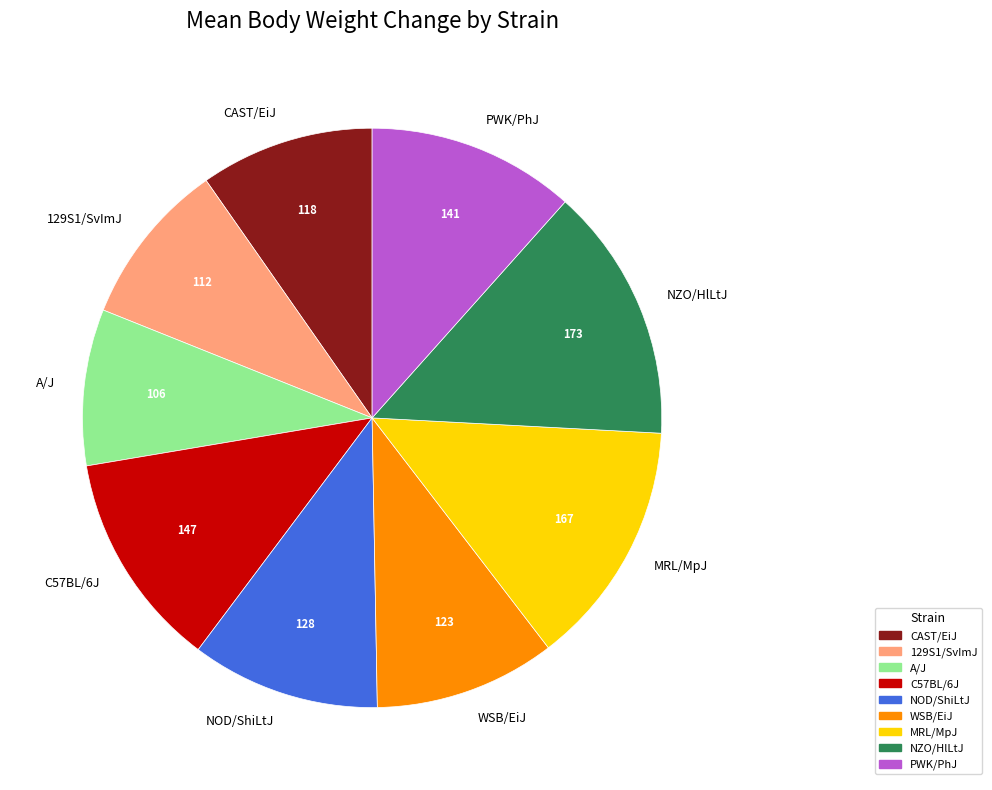

The C57BL/6J slice represents 12% of the pie. True or false?

True